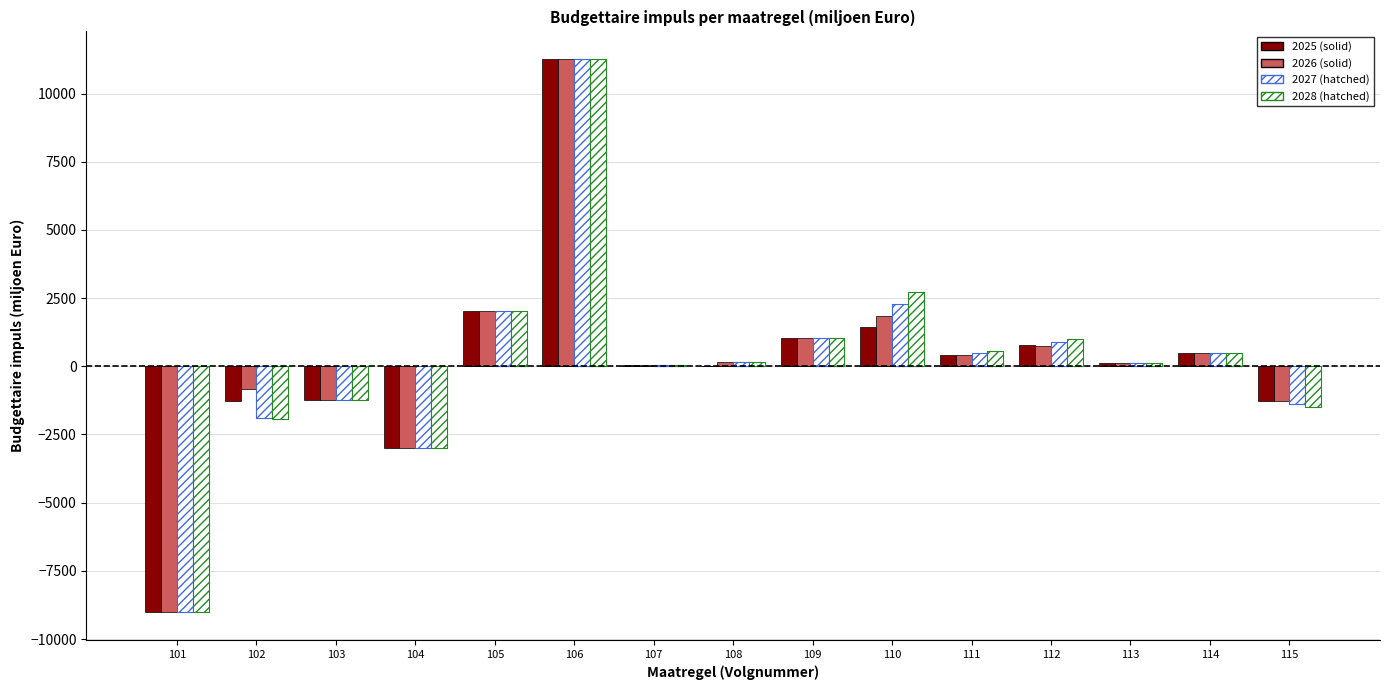

What value does the 2026 series have at 111, to the nearest 10?

410